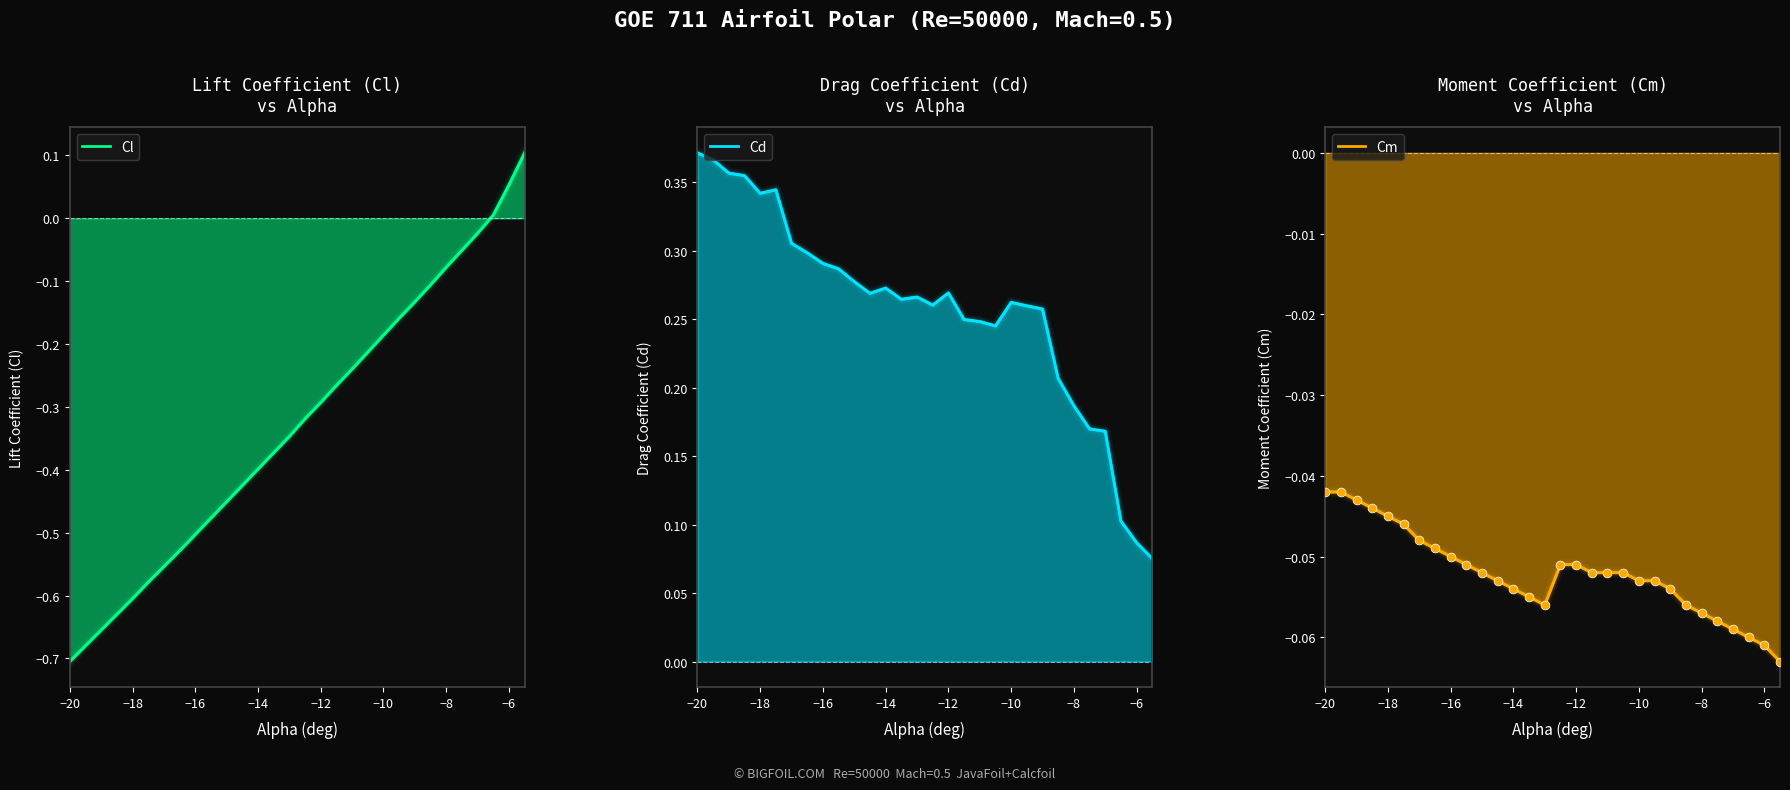

At how many categories does at least one series exceed 0?

30